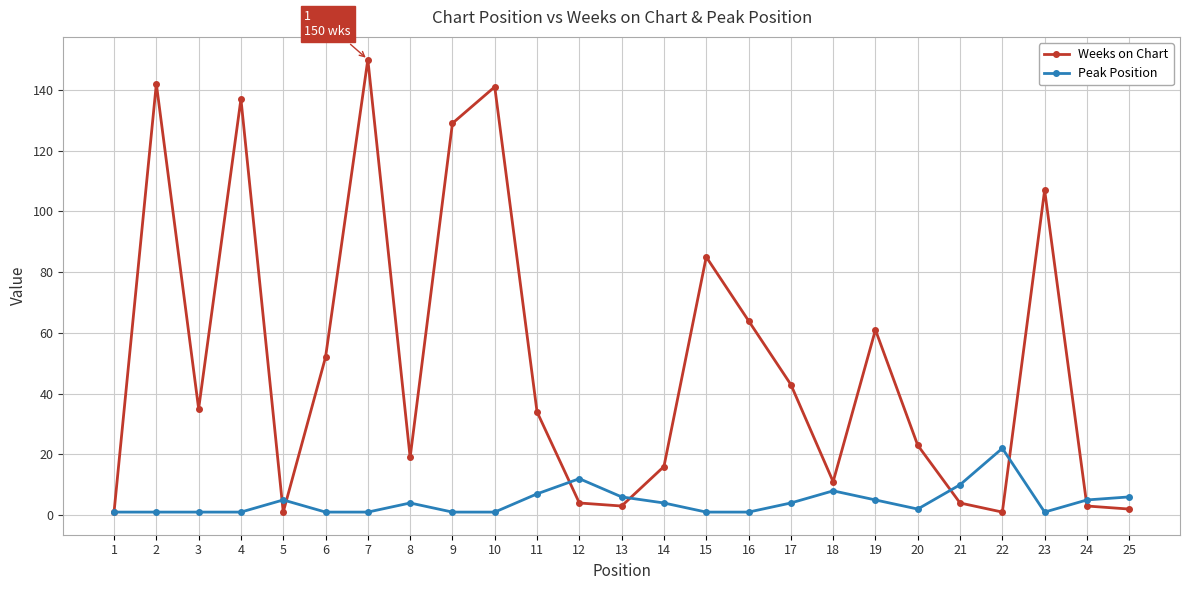

At how many categories does at least one series exceed 60?

9